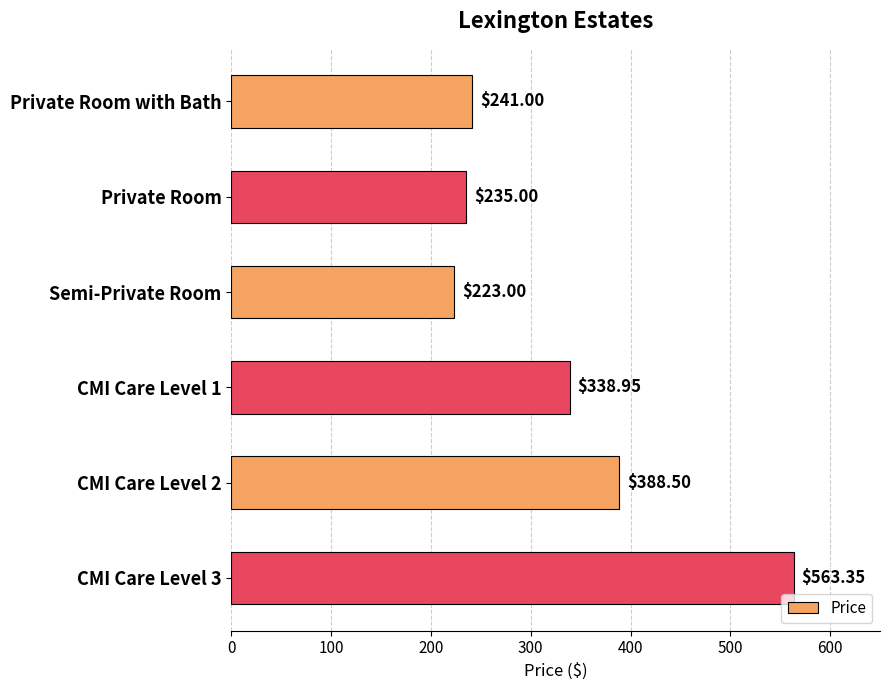

What is the sum of all values?

1989.8